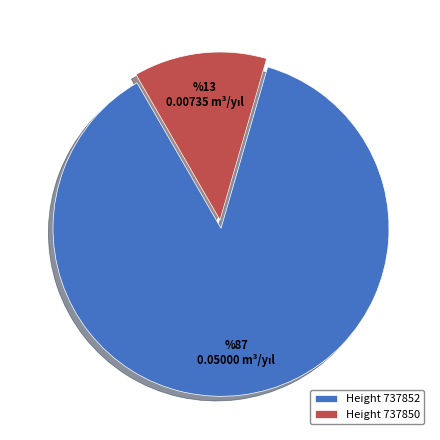

Count the number of slices in the pie.

2